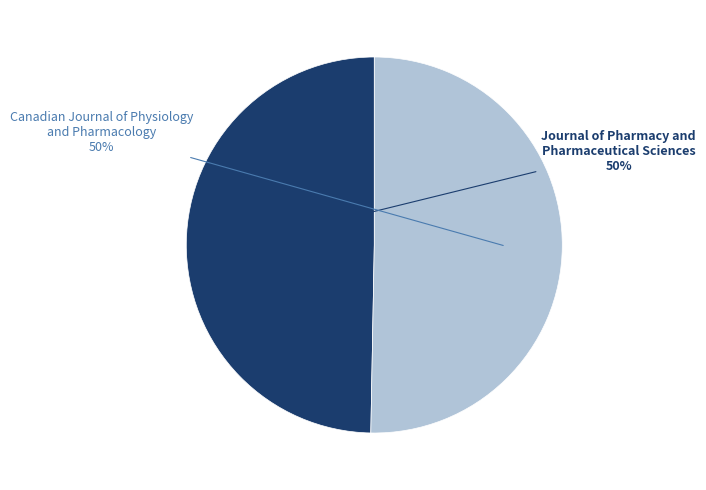

Combined, do Journal of Pharmacy and Pharmaceutical Sciences and Canadian Journal of Physiology and Pharmacology account for over 50%?

Yes